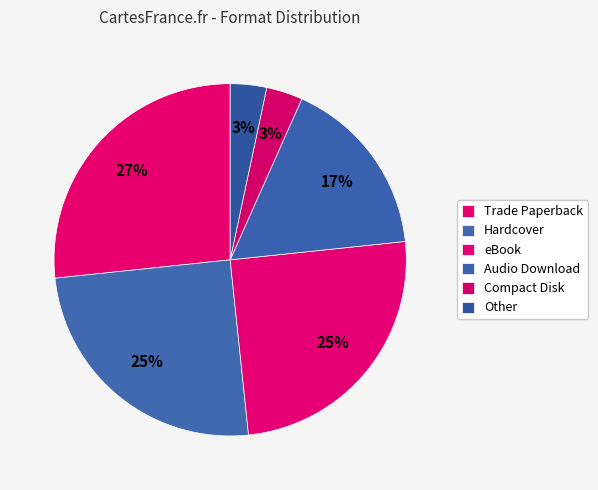

How many slices are in this pie chart?

6